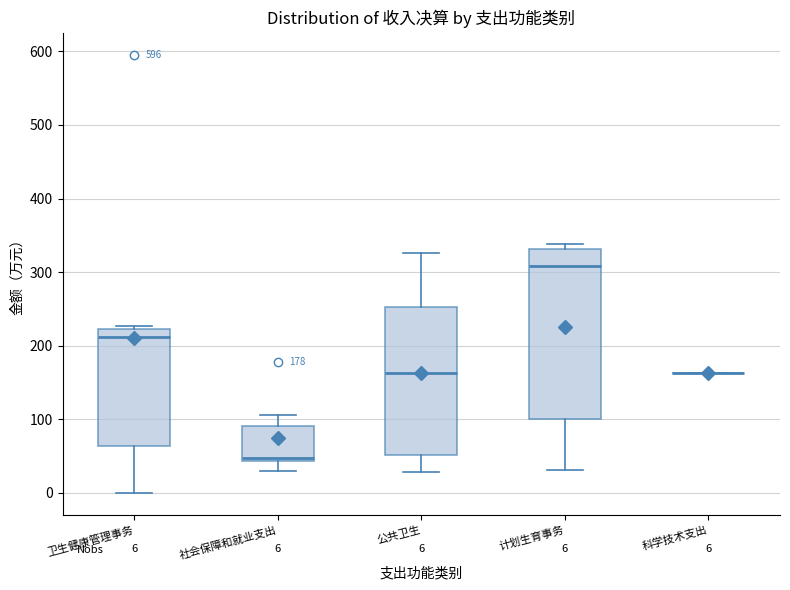

Comparing the boxes themselves (not the whiskers), which one is the tallest?

计划生育事务